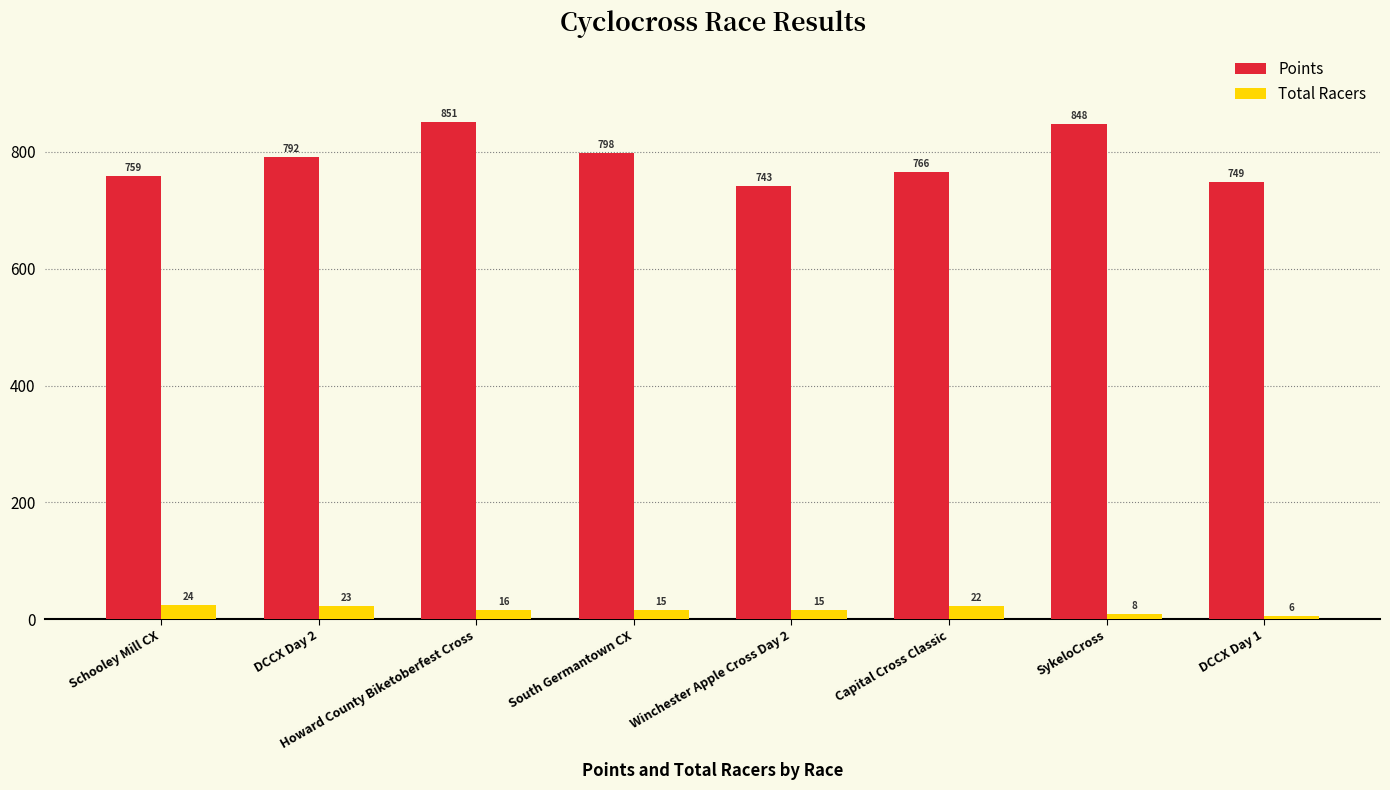

Rank the series at Howard County Biketoberfest Cross from lowest to highest value.

Total Racers, Points